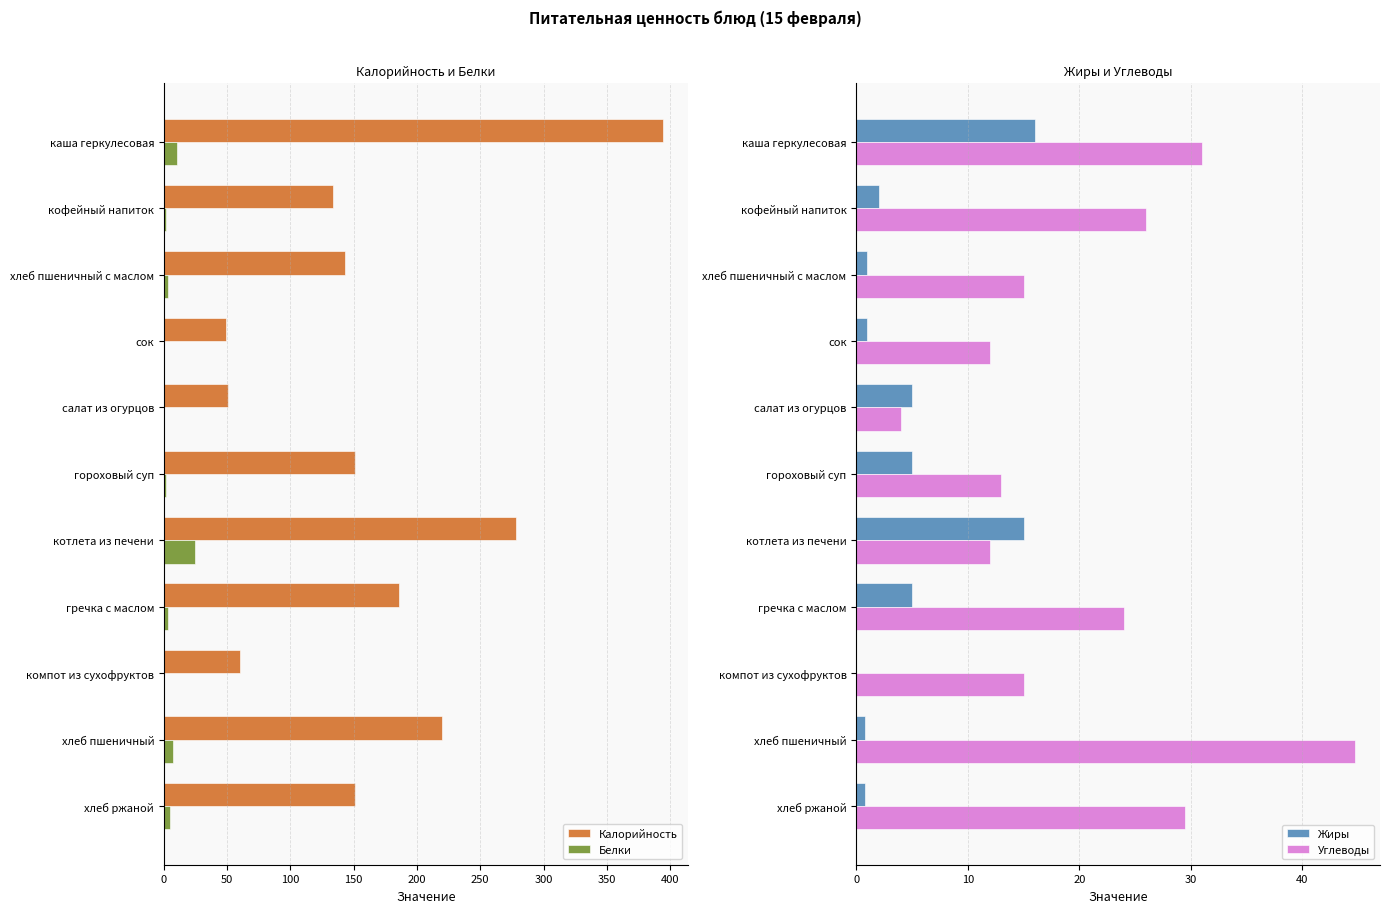

The value of Жиры at хлеб пшеничный с маслом is 1.0. True or false?

True